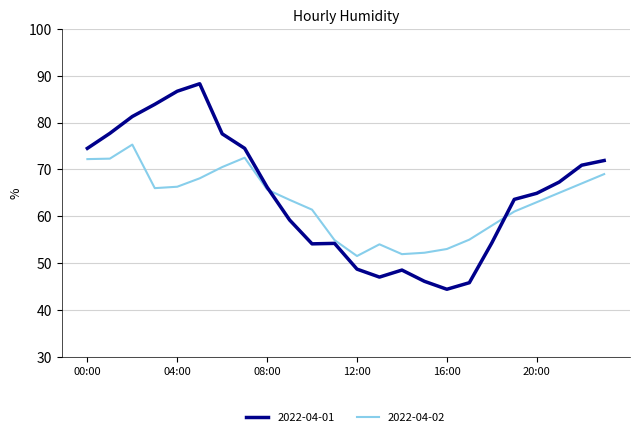

List the series in order of their peak value, highest first.

2022-04-01, 2022-04-02